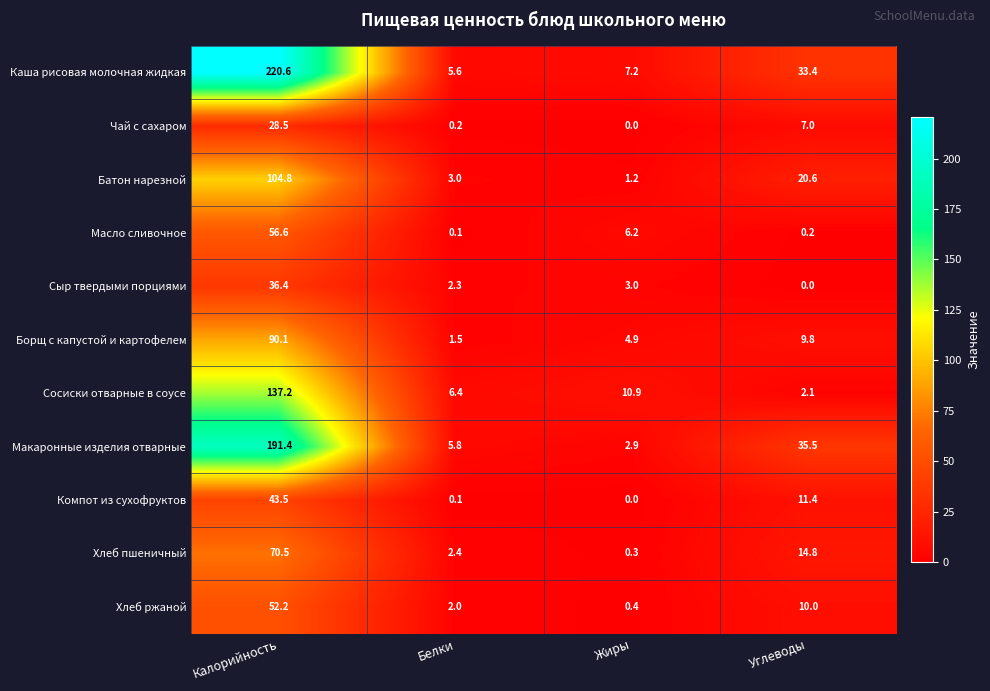

The value of Сосиски отварные в соусе at Жиры is 7.3. True or false?

False